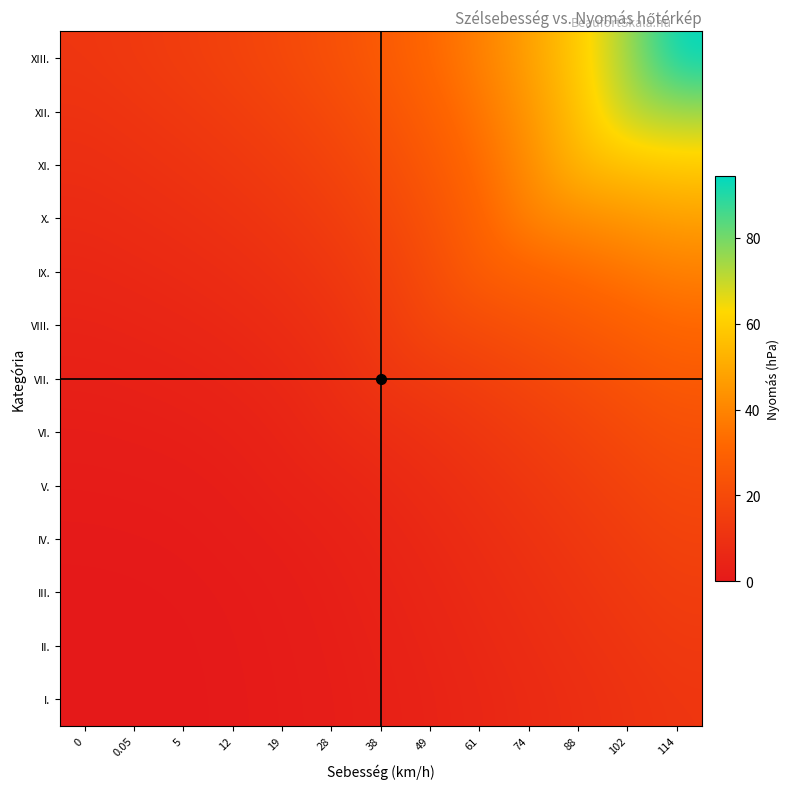

Rank the series by their maximum value, from lowest to highest.

I., II., III., IV., V., VI., VII., VIII., IX., X., XI., XII., XIII.